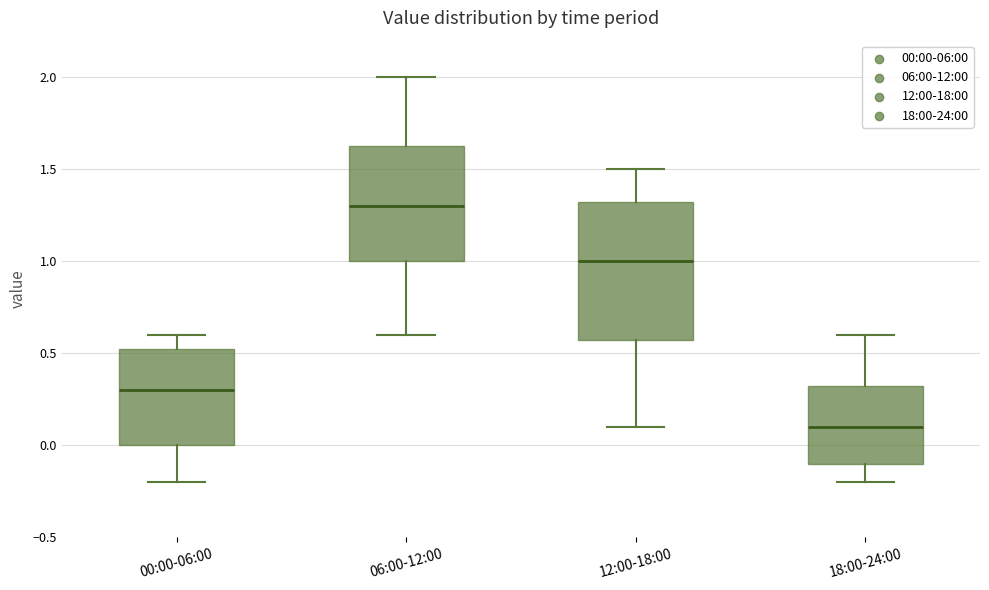

Reading left to right, read every box against the y-axis: the position of its median line, the range the box covers, and the ends of its whiskers. The values are not printed on the chart, so give them approximately, as read against the axis.

00:00-06:00: median 0.30, box 0.00 to 0.55, whiskers -0.20 to 0.60
06:00-12:00: median 1.30, box 1.00 to 1.65, whiskers 0.60 to 2.00
12:00-18:00: median 1.00, box 0.60 to 1.35, whiskers 0.10 to 1.50
18:00-24:00: median 0.10, box -0.10 to 0.35, whiskers -0.20 to 0.60